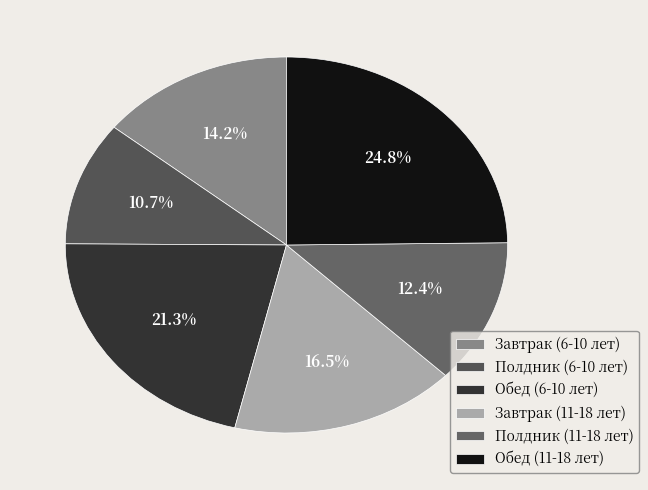

Which has a higher value, Обед (11-18 лет) or Завтрак (6-10 лет)?

Обед (11-18 лет)